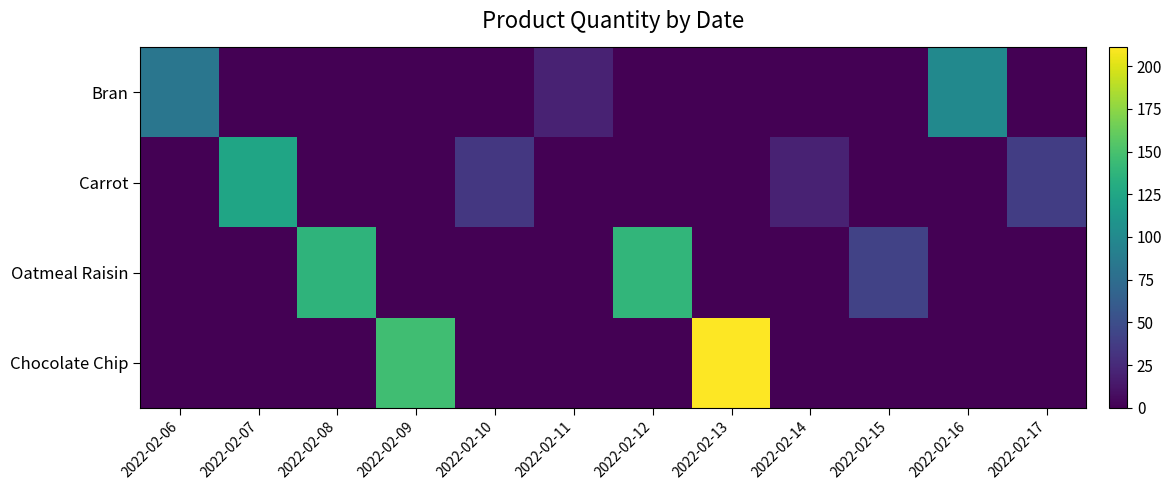

At how many categories does at least one series exceed 10?

12